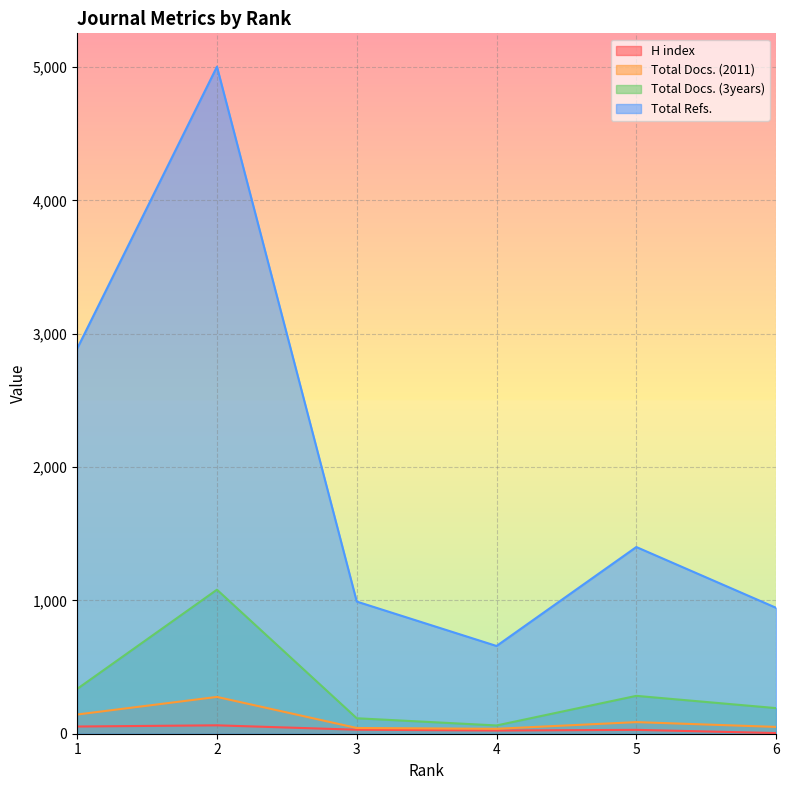

What is the maximum value shown in the chart?

5002